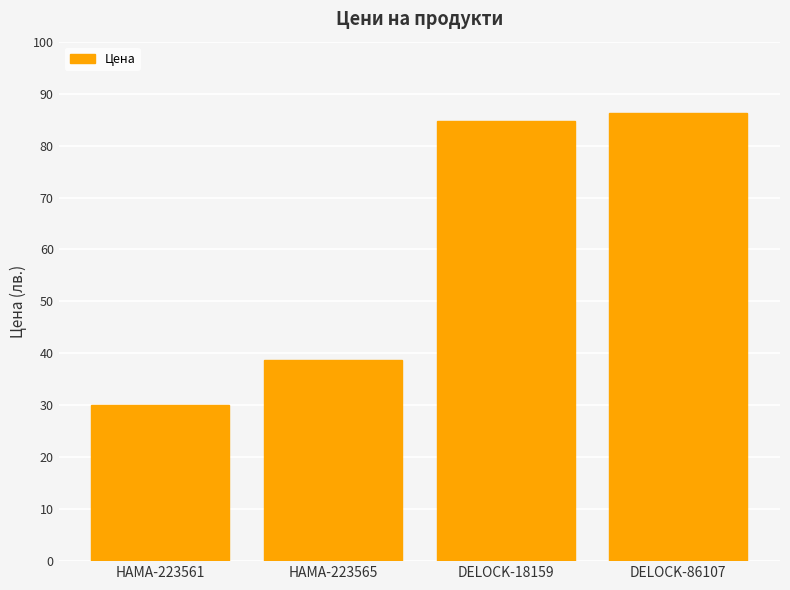

What is the smallest value displayed?

30.0